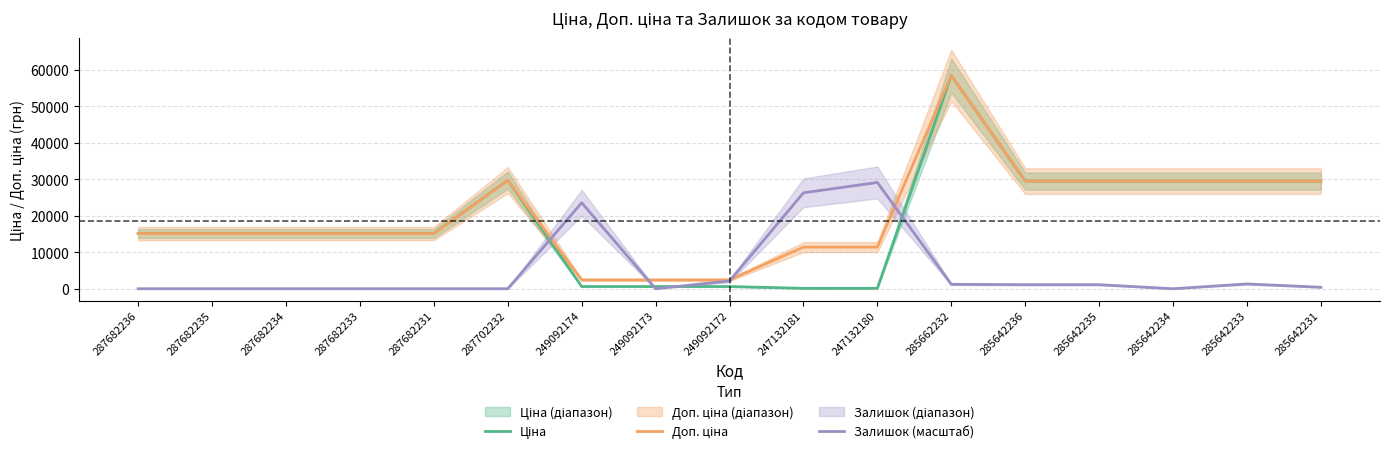

True or false: Залишок (масштаб) has more than 1 interior local peaks.

True